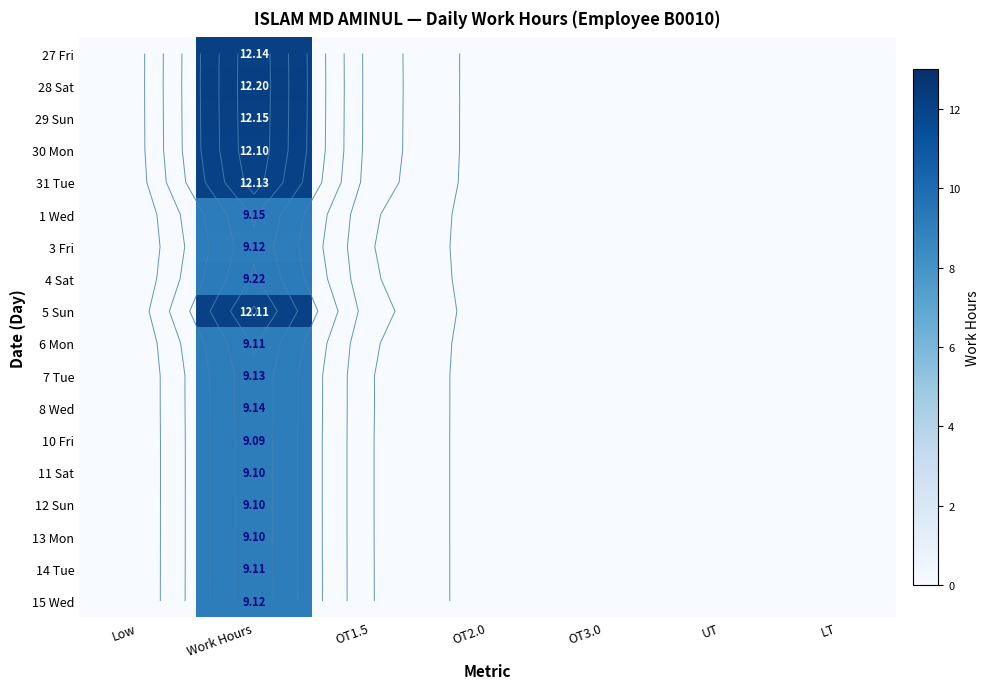

At LT, list the series in order from smallest to largest.

27 Fri, 28 Sat, 29 Sun, 30 Mon, 31 Tue, 1 Wed, 3 Fri, 4 Sat, 5 Sun, 6 Mon, 7 Tue, 8 Wed, 10 Fri, 11 Sat, 12 Sun, 13 Mon, 14 Tue, 15 Wed